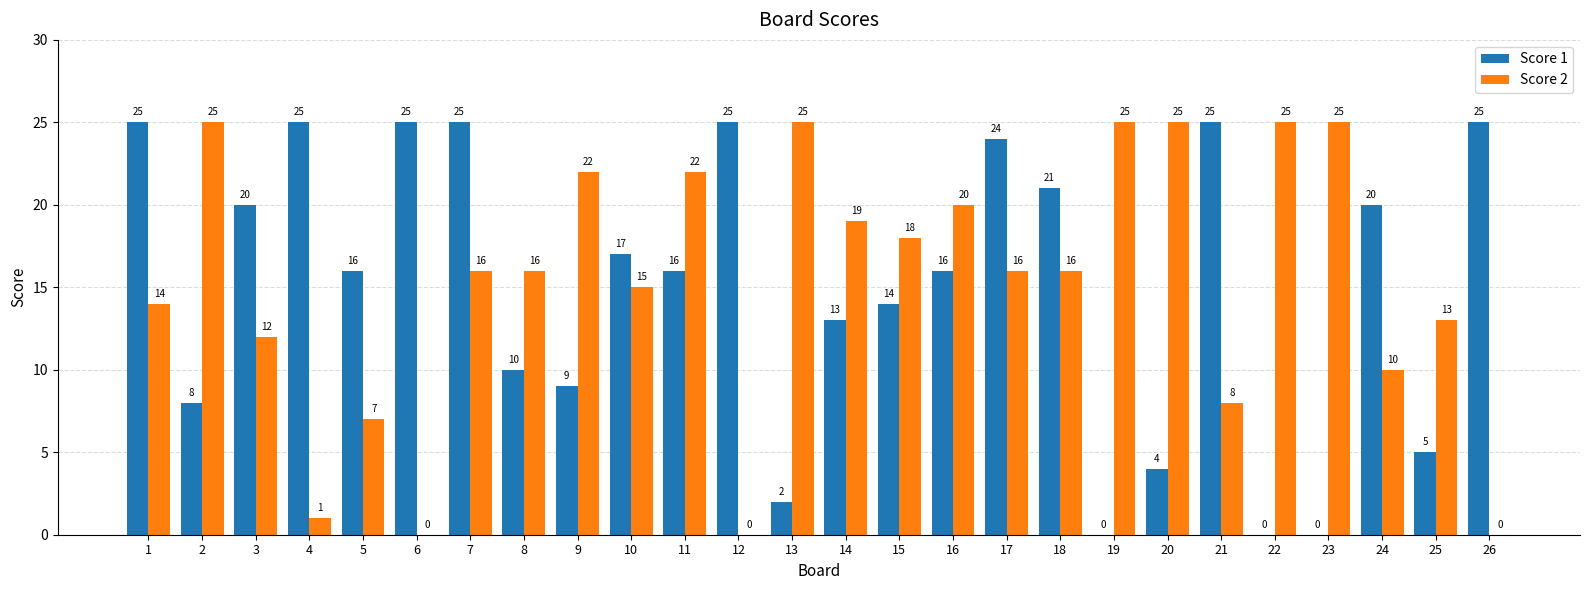

What is the approximate value of Score 1 at 17?

24